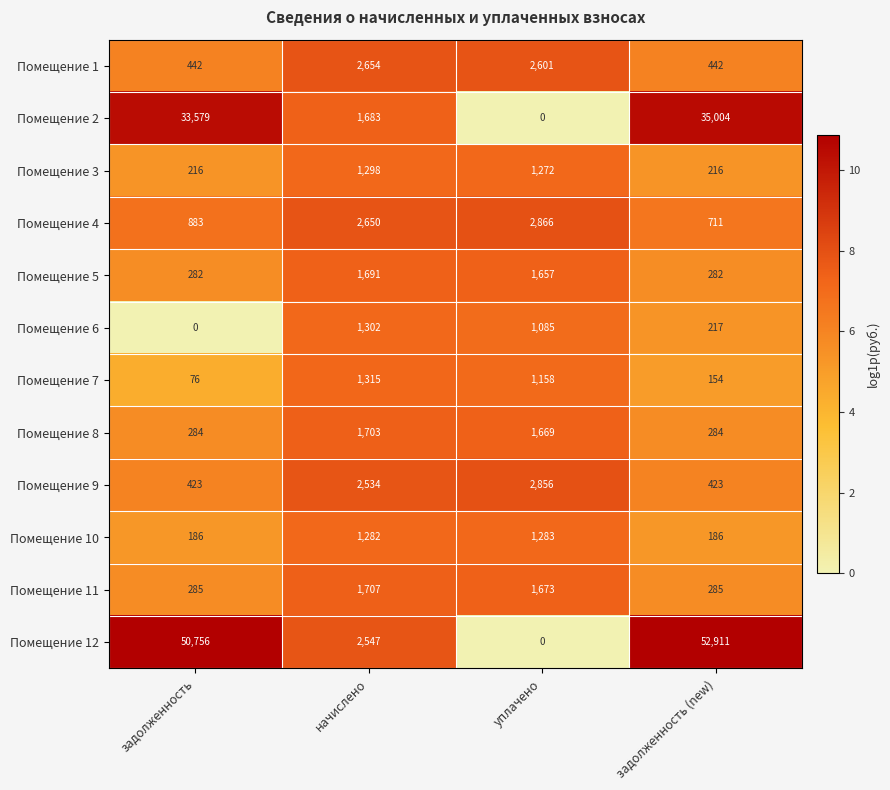

Read the Помещение 11 value at начислено, to the nearest 50.

1700